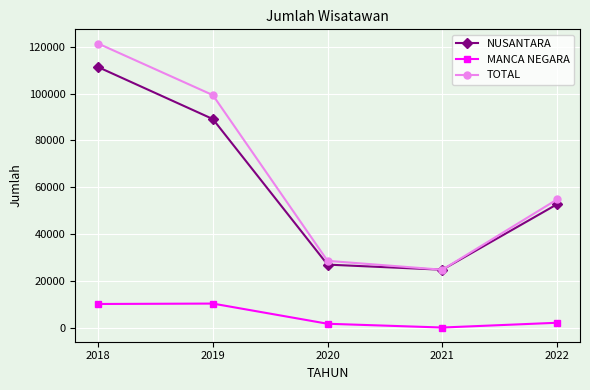

Which series has the largest range (max minus min)?

TOTAL